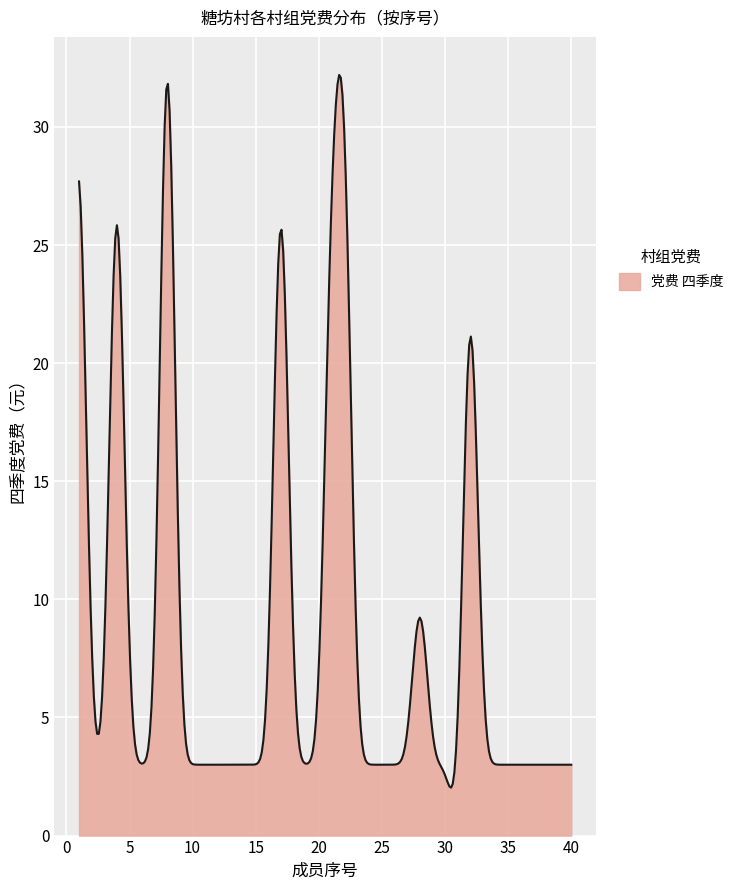

What is the greatest value displayed?

32.2